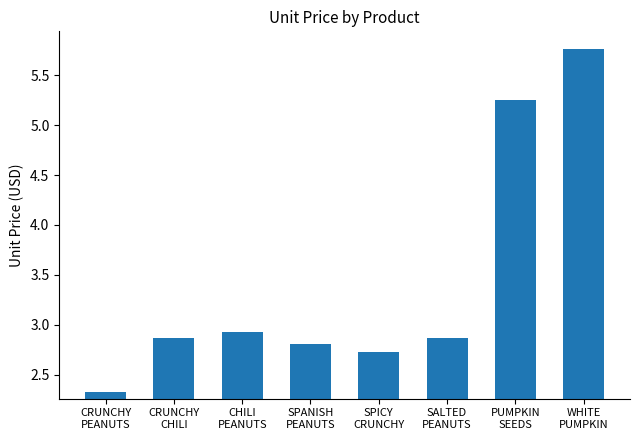

What is the change in value from CRUNCHY
PEANUTS to CHILI
PEANUTS?

+0.6